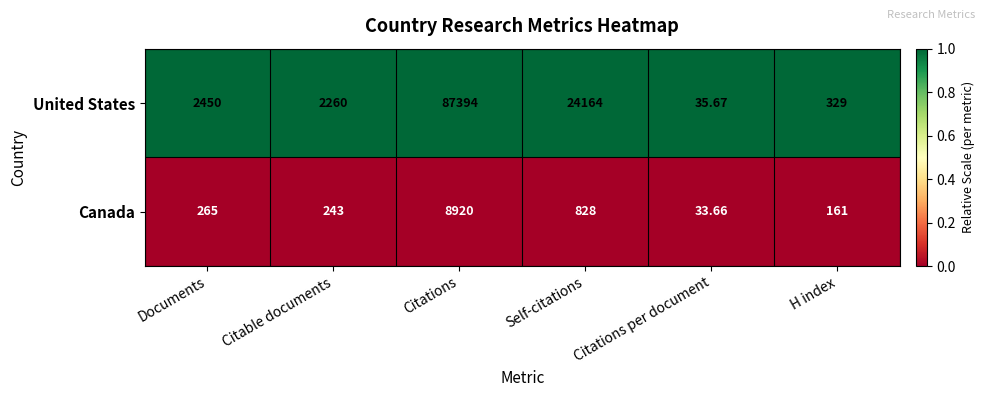

Which category has the lowest value across all series?

Citations per document